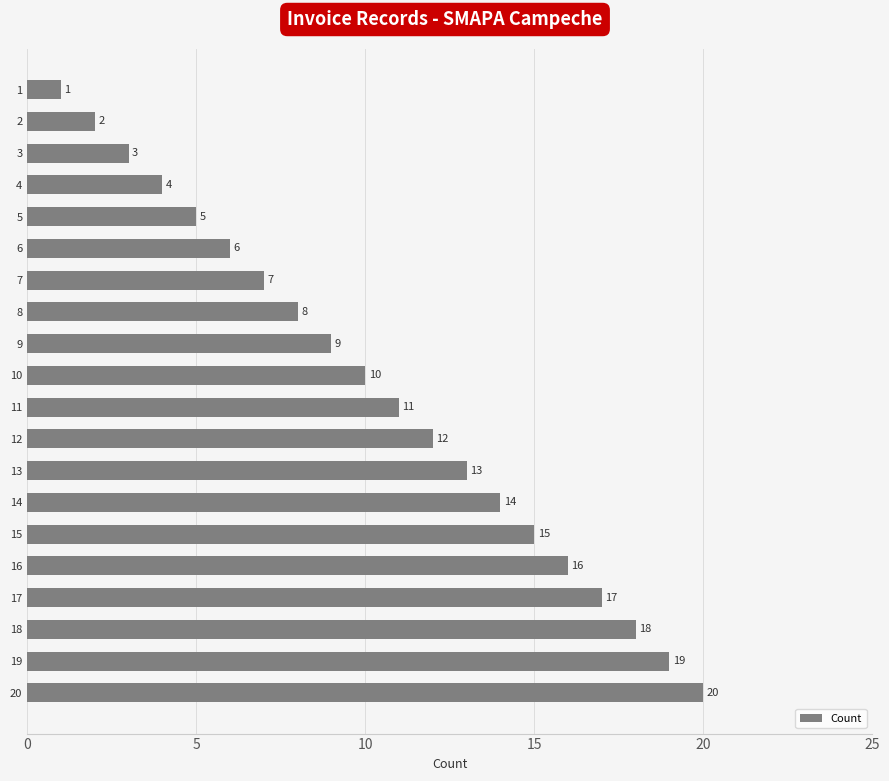

Is it true that the value at 1 is 2?

False